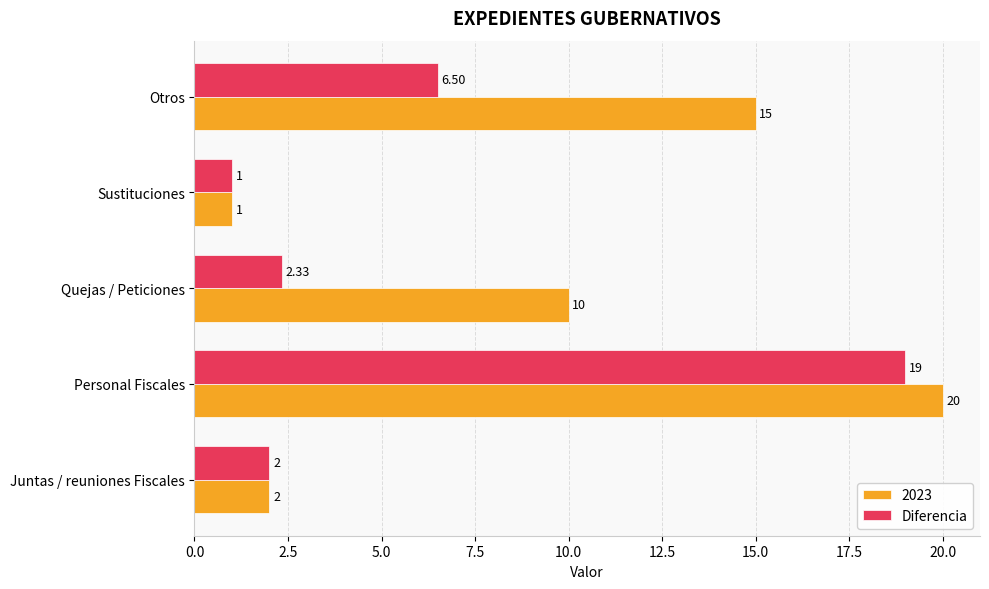

How many distinct data groups are displayed?

2